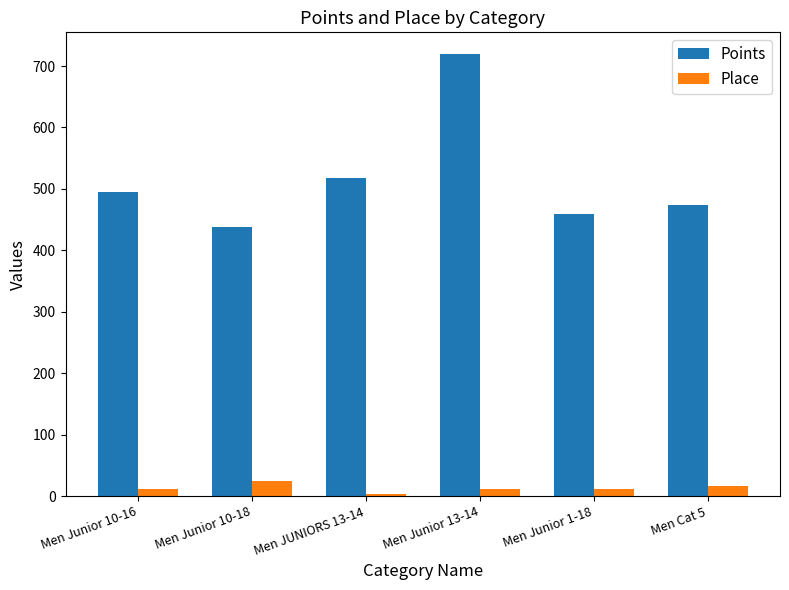

What are all the series names shown in the legend?

Points, Place